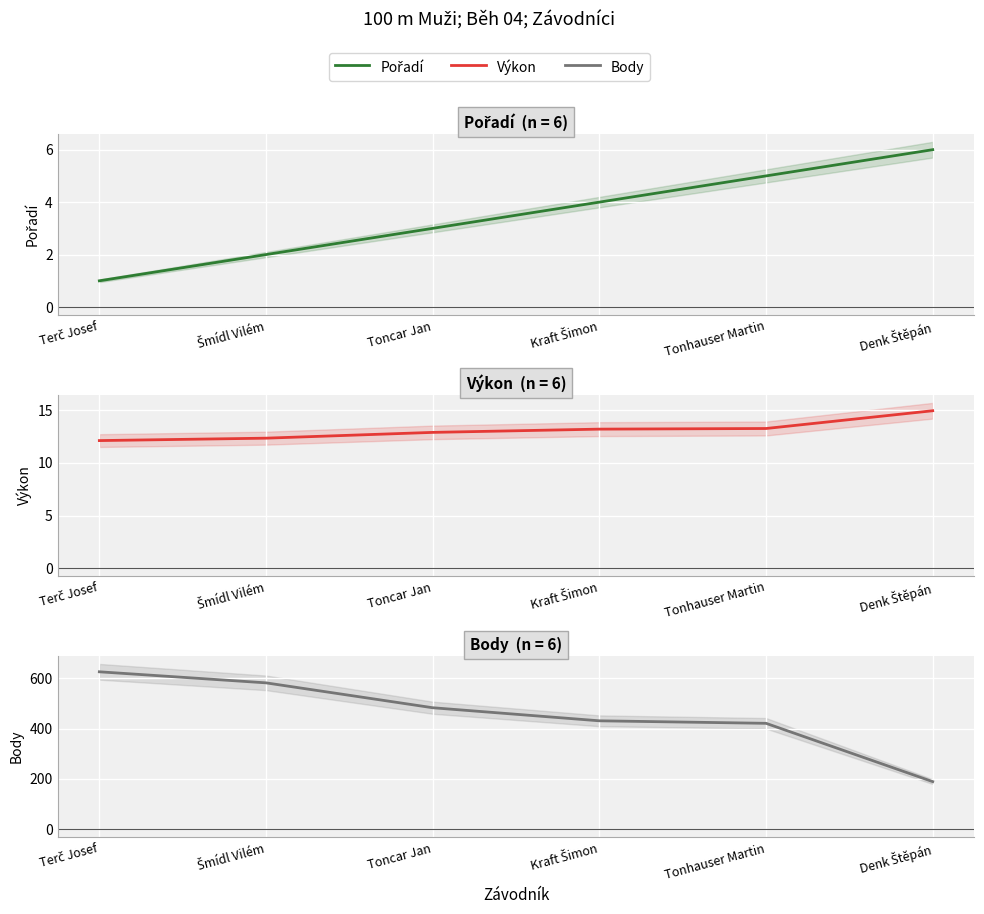

The Výkon series shows 17.8 at Tonhauser Martin. True or false?

False